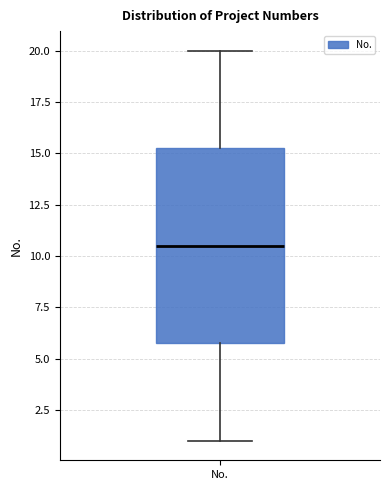

Read this box plot against the y-axis: the position of the median line, the range covered by the box, and the ends of both whiskers. The values are not printed on the chart, so give them approximately, as read against the axis.

median 10.5, box 6.0 to 15.5, whiskers 1.0 to 20.0